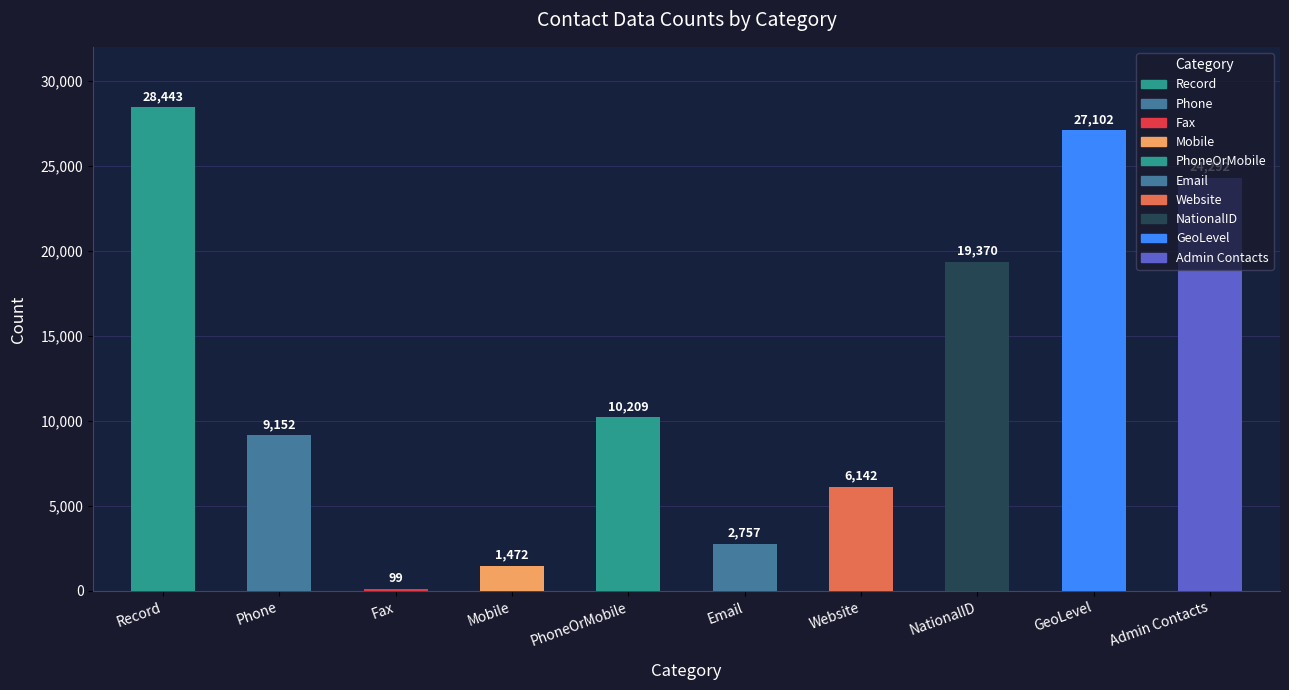

Which label corresponds to the smallest value in the chart?

Fax